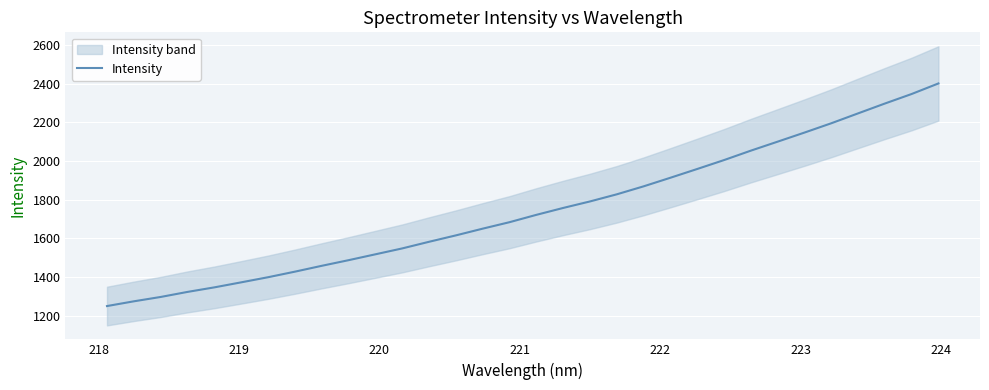

What is the smallest value displayed?

1250.6